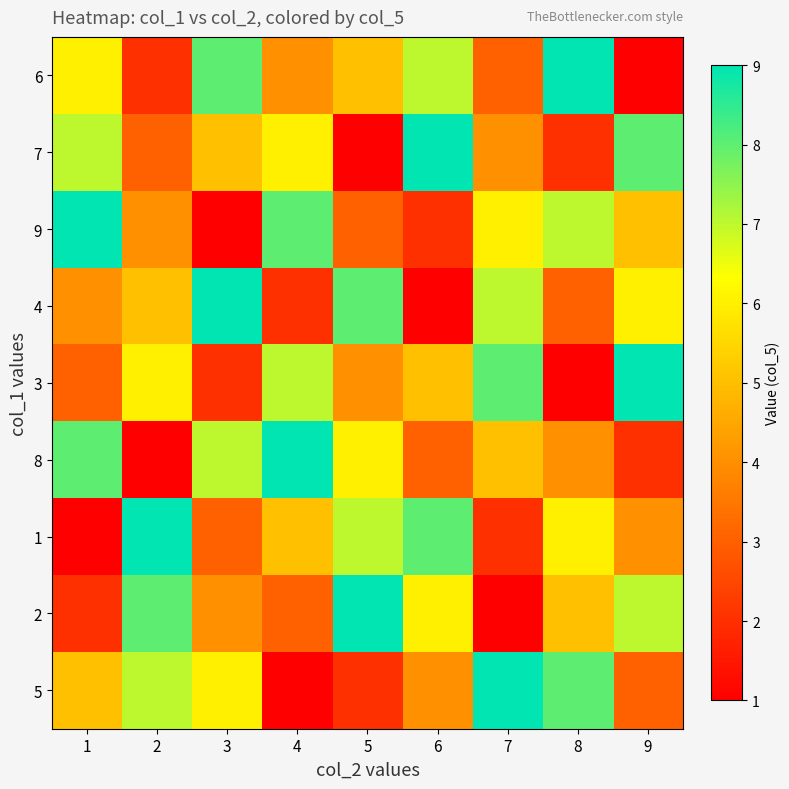

At which category is the sum across all series the highest?

1